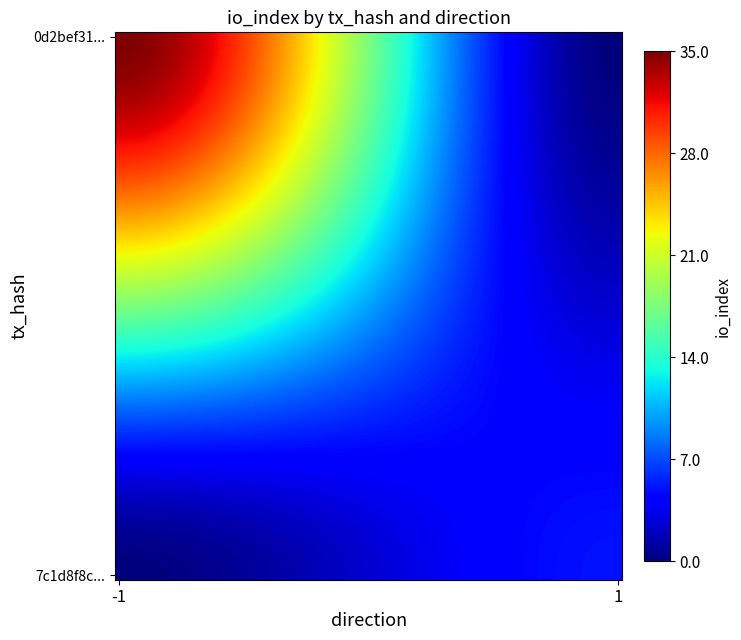

What is the maximum value shown in the chart?

35